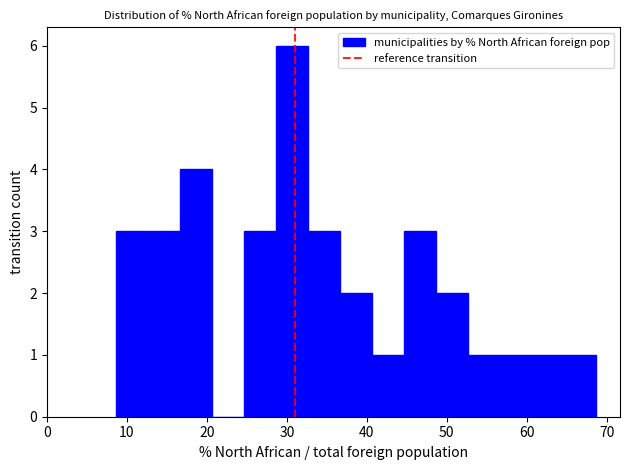

Reading left to right, list every bar in this chart as the range it spans on the x-axis followed by its height. Neither the bar edges nor the heights are printed on the chart, so give them approximately, as read against the axes.

9 to 13: 3
13 to 17: 3
17 to 21: 4
21 to 25: 0
25 to 29: 3
29 to 33: 6
33 to 37: 3
37 to 41: 2
41 to 45: 1
45 to 49: 3
49 to 53: 2
53 to 57: 1
57 to 61: 1
61 to 65: 1
65 to 69: 1